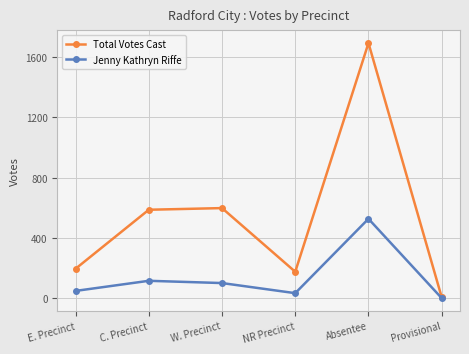

What is the smallest value displayed?

2